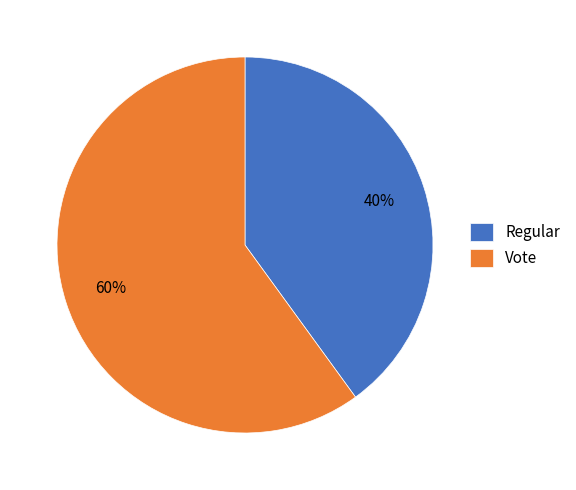

Rank the categories by value from highest to lowest.

Vote, Regular